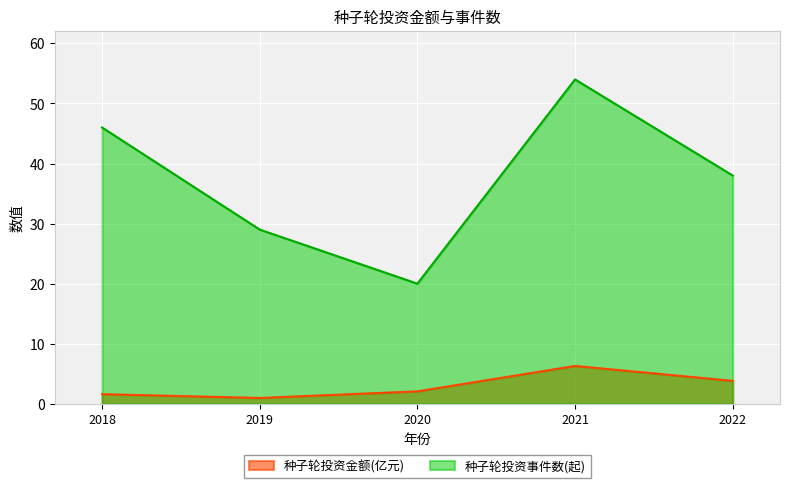

Reading left to right, extract all data points from this chart.

种子轮投资金额(亿元): 2018=1.6	2019=1.0	2020=2.1	2021=6.3	2022=3.8
种子轮投资事件数(起): 2018=46.0	2019=29.0	2020=20.0	2021=54.0	2022=38.0